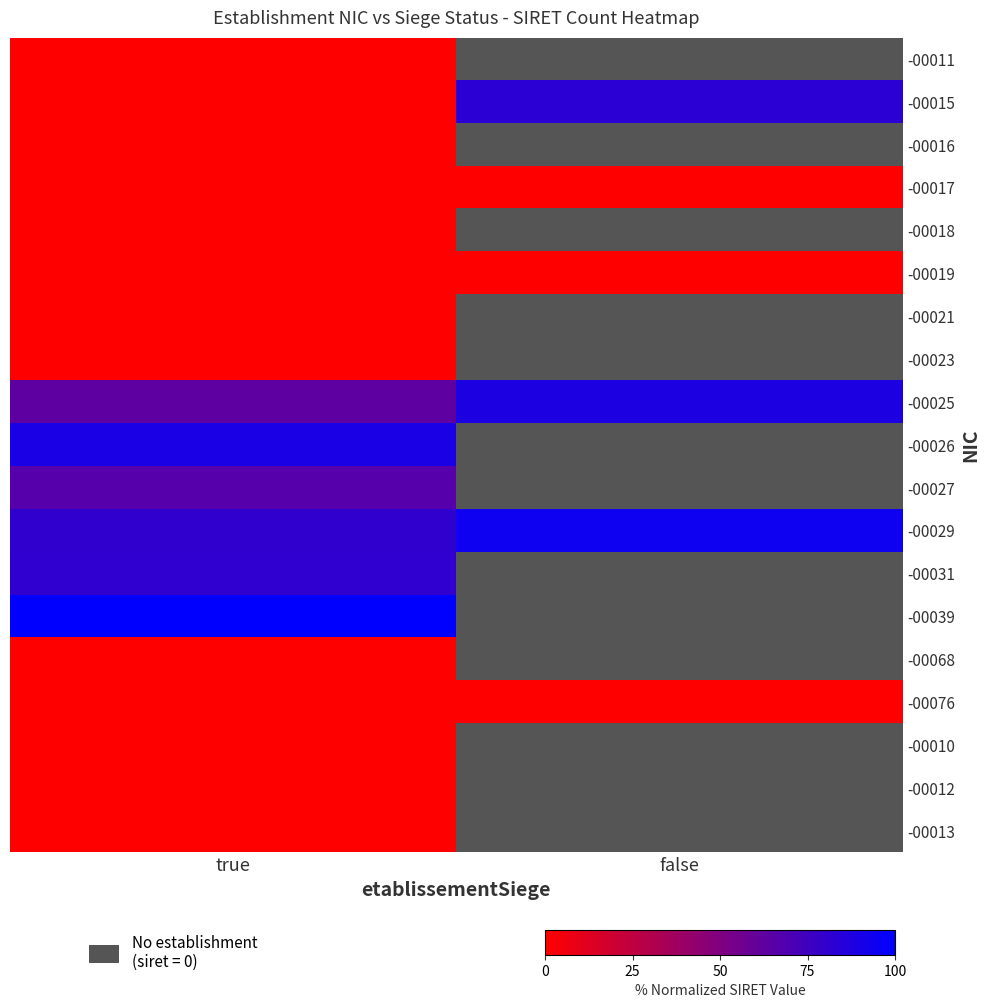

Is the value of -00031 at false greater than the value of -00026 at true?

No